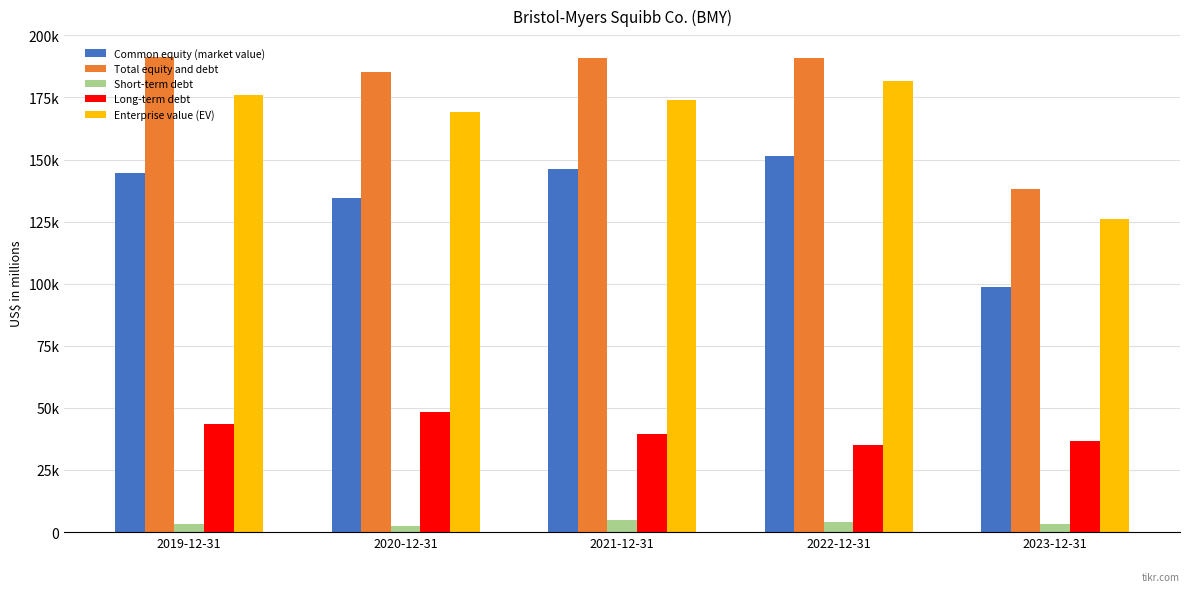

Is the value of Total equity and debt at 2020-12-31 greater than the value of Long-term debt at 2020-12-31?

Yes